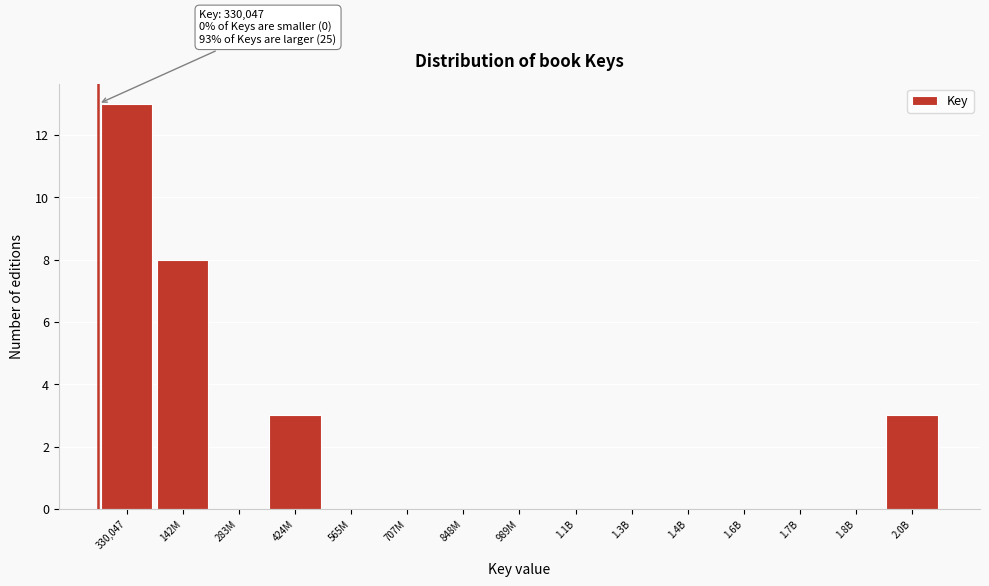

Reading right to left, transcribe all the data shown in this chart.

2.0B=3	1.8B=0	1.7B=0	1.6B=0	1.4B=0	1.3B=0	1.1B=0	989M=0	848M=0	707M=0	565M=0	424M=3	283M=0	142M=8	330,047=13